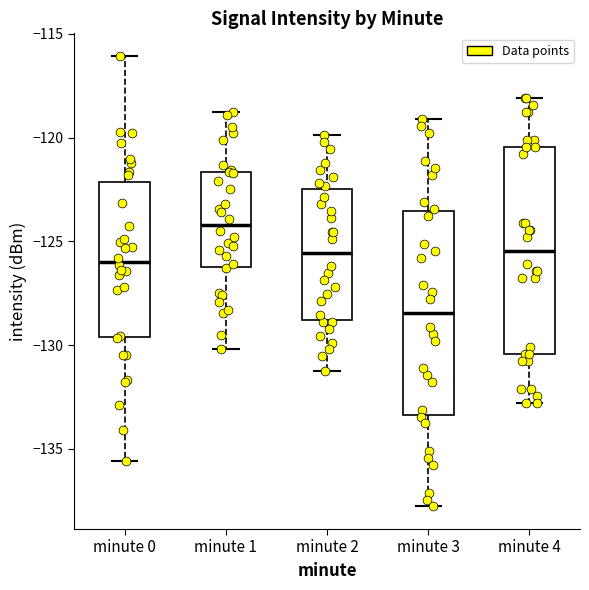

Reading left to right, transcribe this box plot: for each box, give where its median line is, the range the box spans, and where its two whiskers end, as read against the y-axis. The values are not printed on the chart, so give them approximately, as read against the axis.

minute 0: median -126.0, box -129.5 to -122.0, whiskers -135.5 to -116.0
minute 1: median -124.0, box -126.0 to -121.5, whiskers -130.0 to -119.0
minute 2: median -125.5, box -129.0 to -122.5, whiskers -131.0 to -120.0
minute 3: median -128.5, box -133.5 to -123.5, whiskers -138.0 to -119.0
minute 4: median -125.5, box -130.5 to -120.5, whiskers -133.0 to -118.0